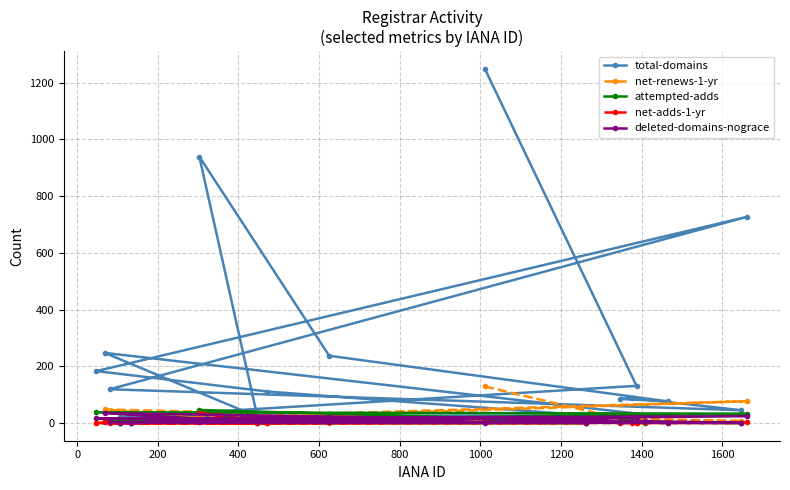

Which series has the largest total across all categories?

total-domains